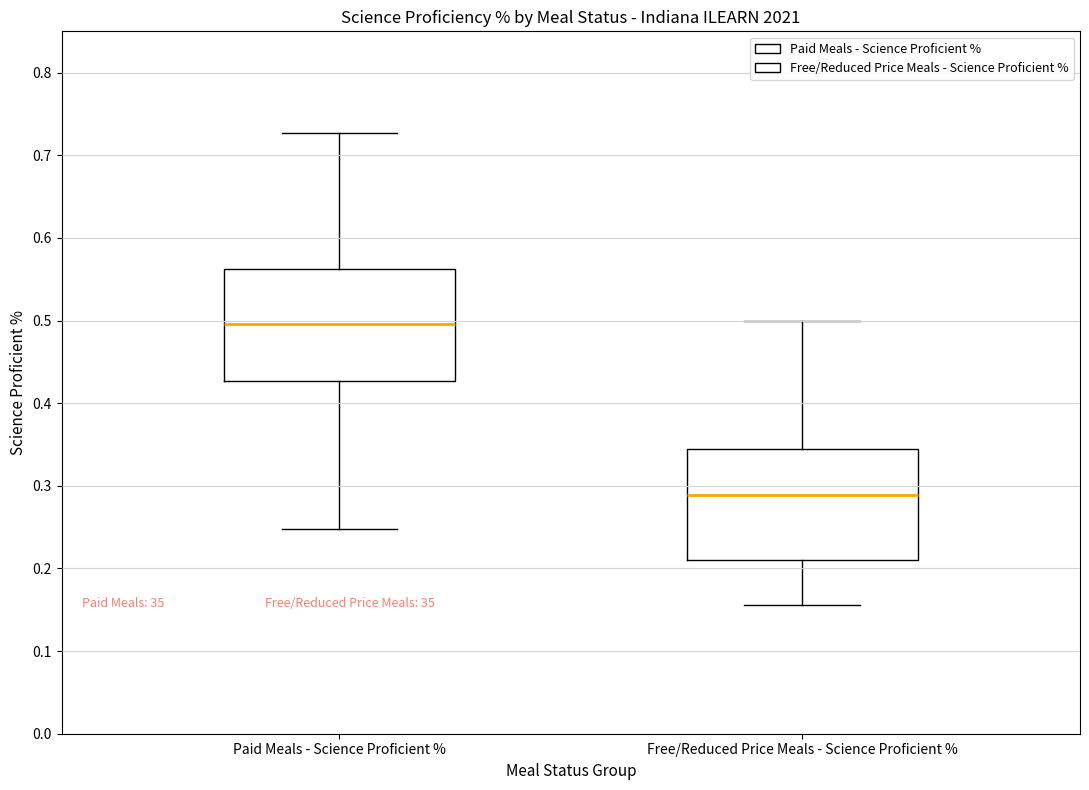

Where does the median line of the box for Paid Meals - Science Proficient % sit on the y-axis? The values are not printed on the chart, so give them approximately, as read against the axis.

0.50